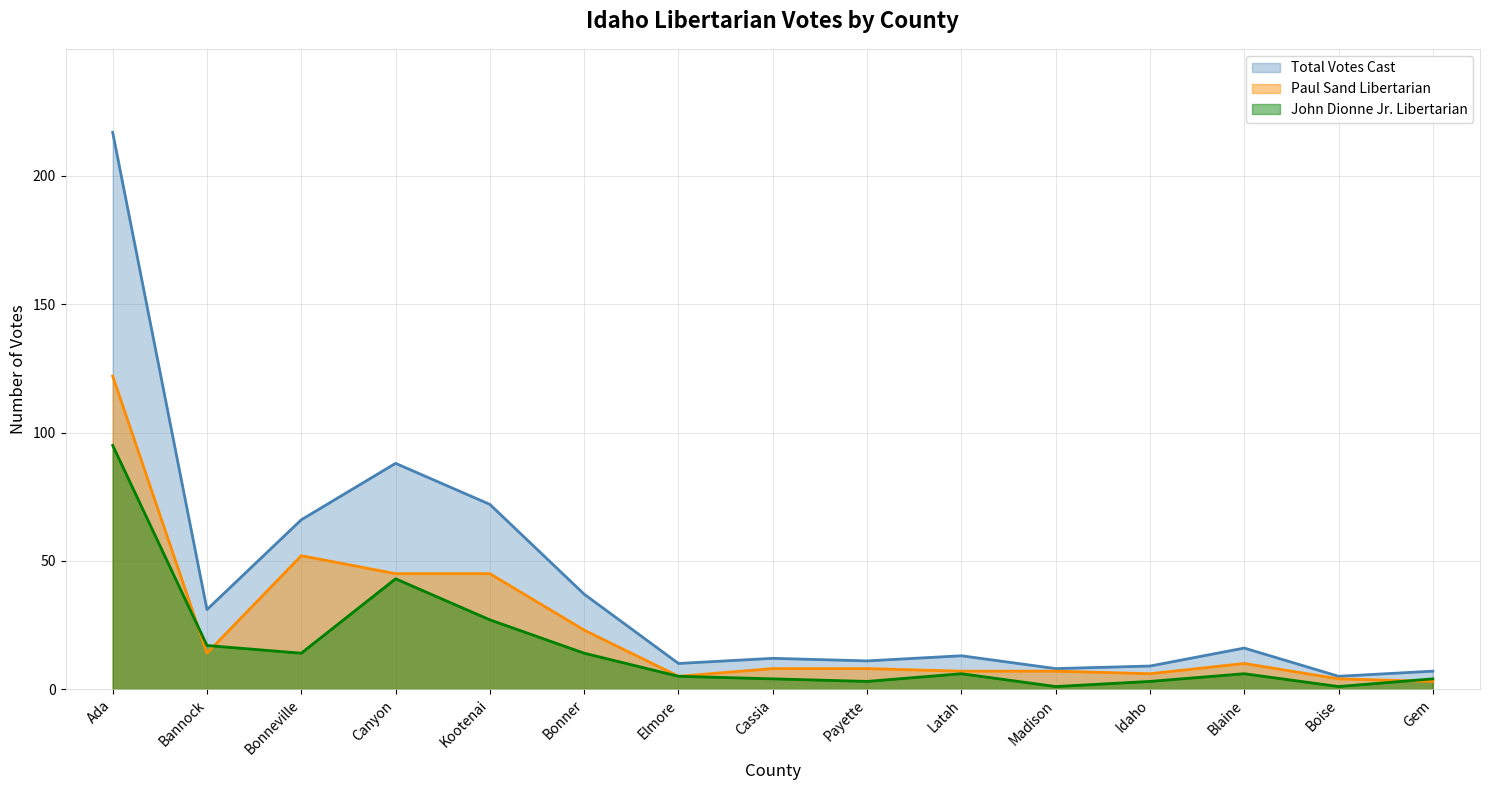

True or false: John Dionne Jr. Libertarian and Total Votes Cast cross at least once.

False